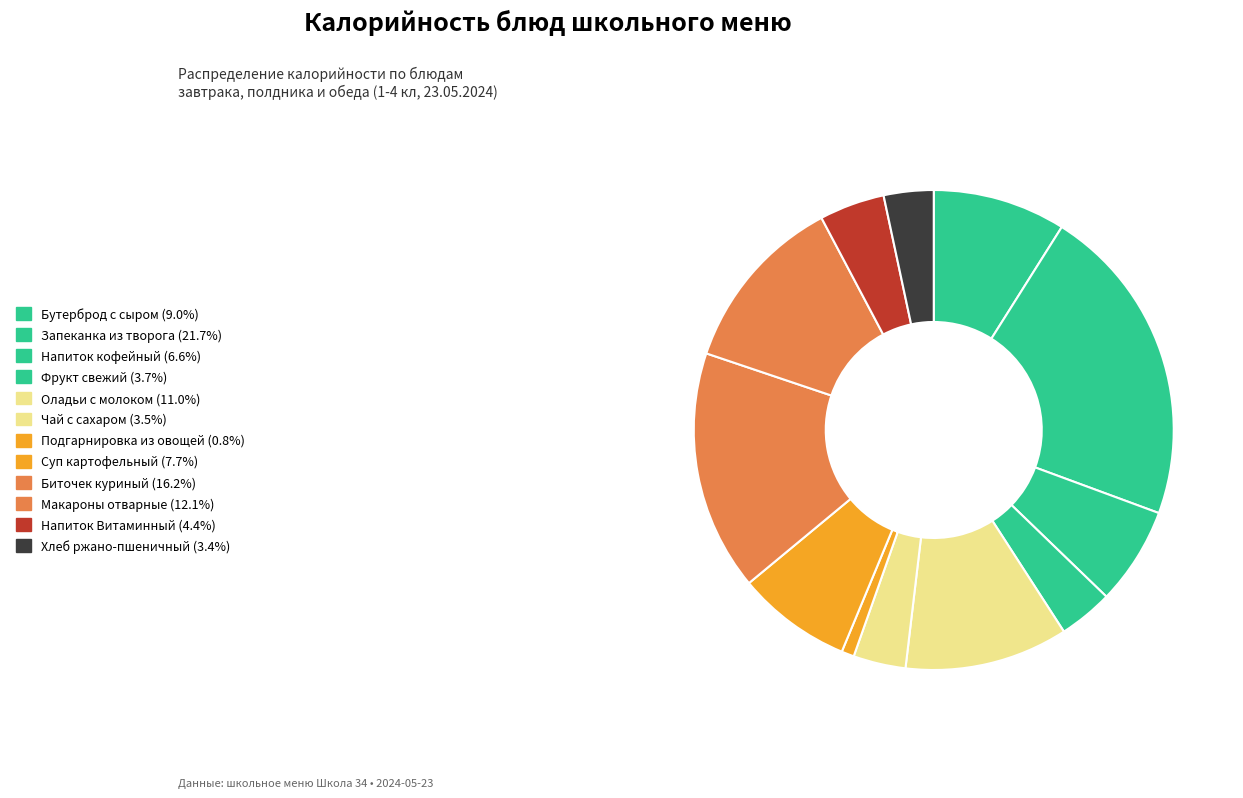

What is the largest slice in the pie chart?

Запеканка из творога